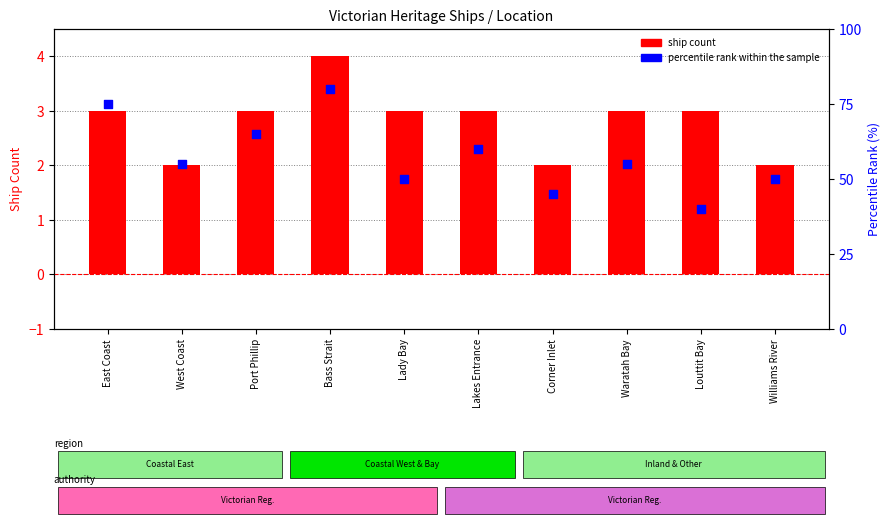

Which series has the largest total across all categories?

percentile rank within the sample